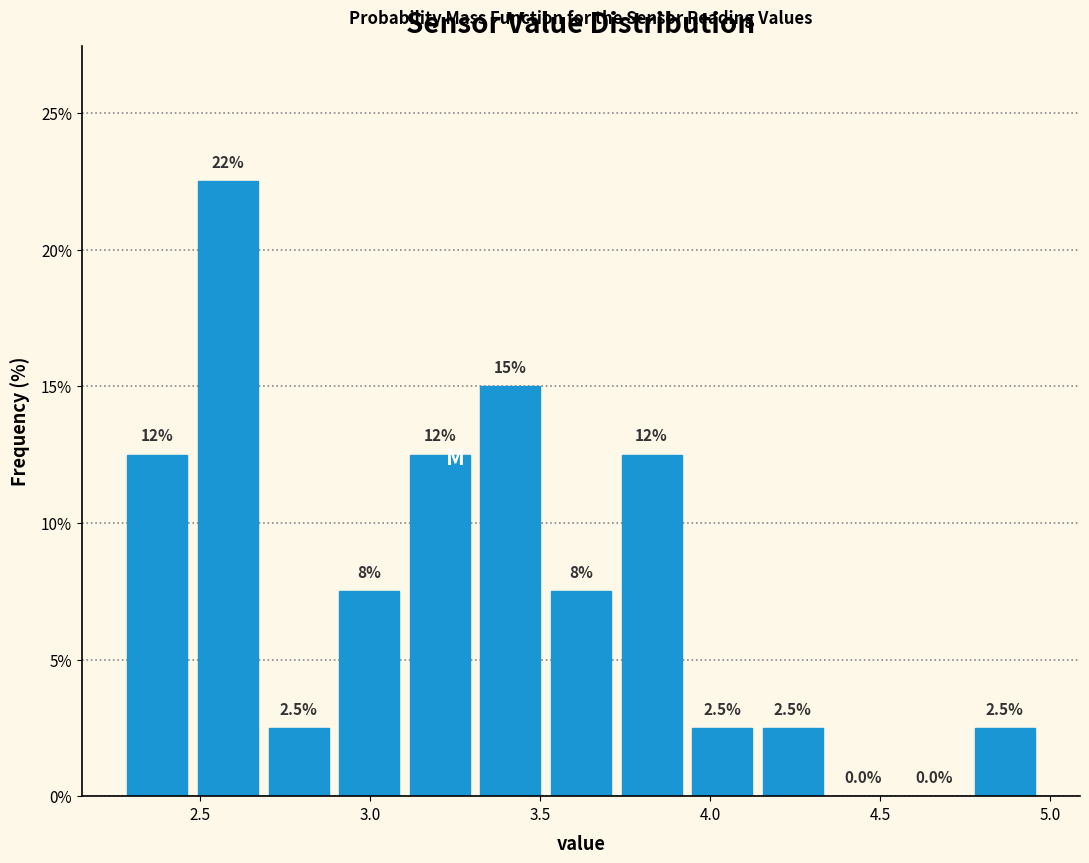

Which range on the x-axis has the tallest bar?

2.50 to 2.70